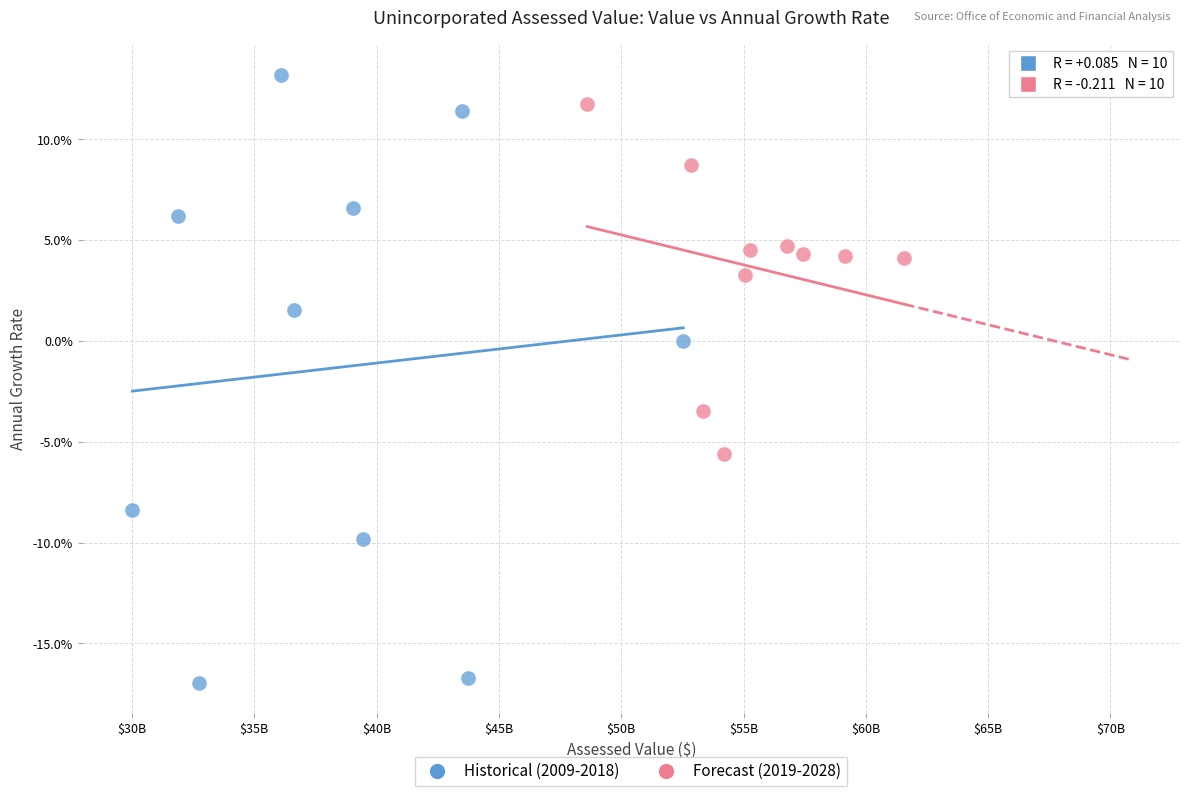

Which series reaches the maximum Y coordinate?

Historical (2009-2018)